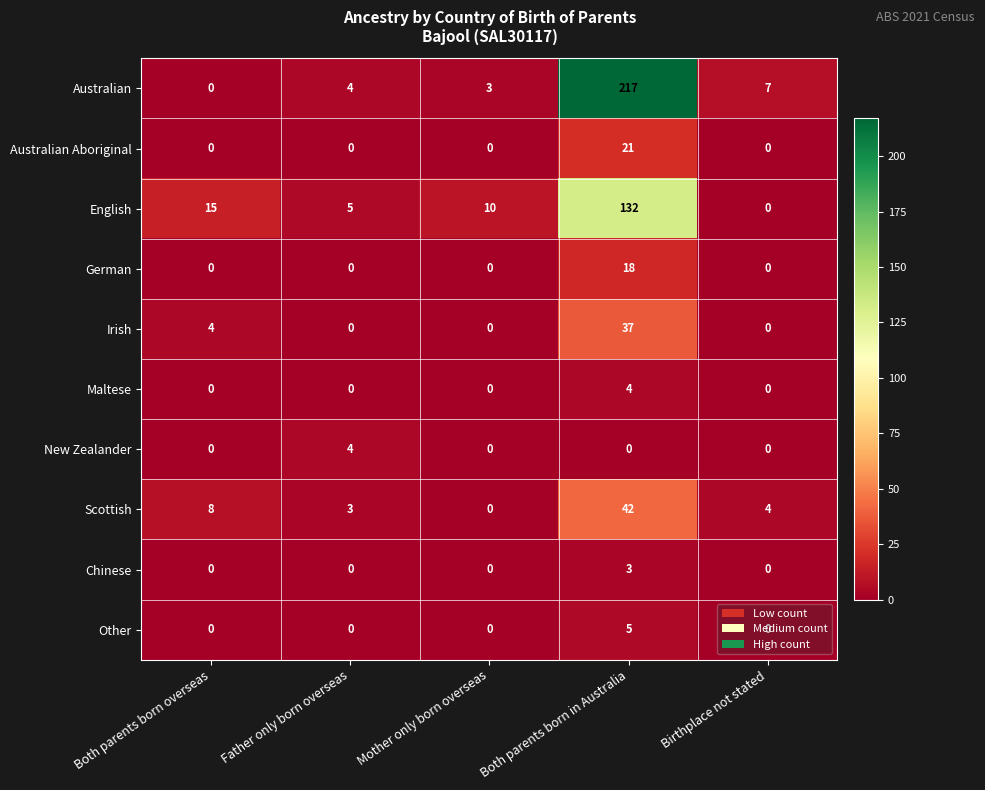

What is the sum of all English values?

162